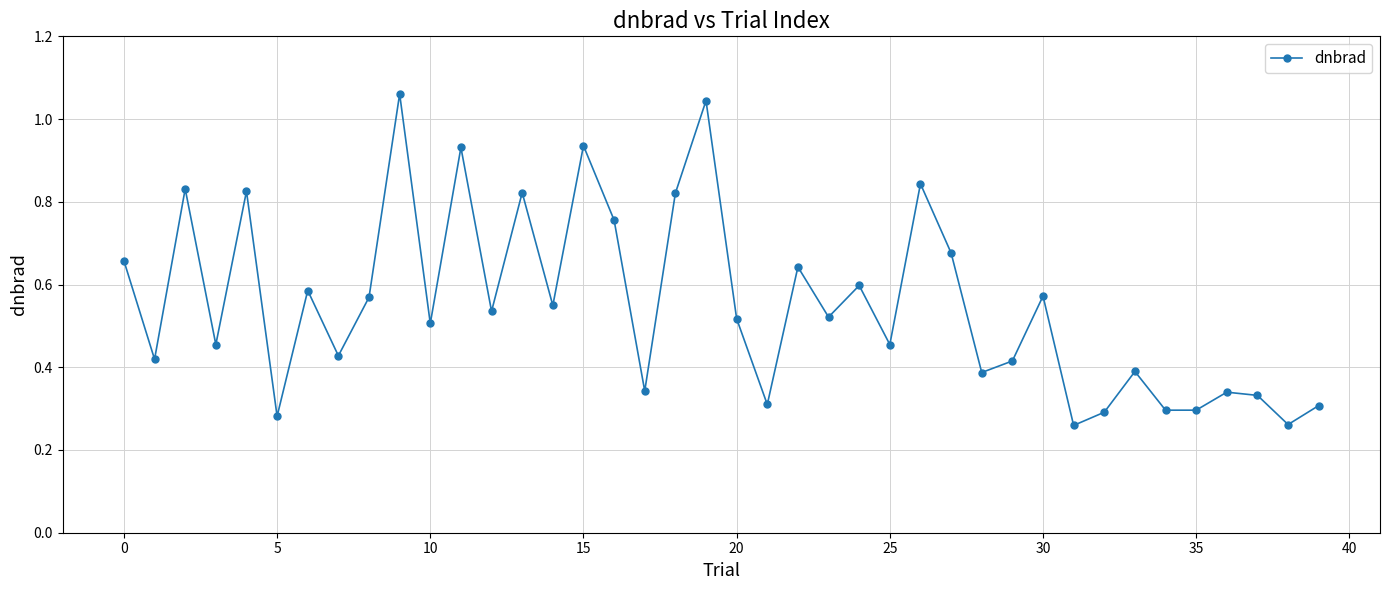

What is the sum of all values?

22.1